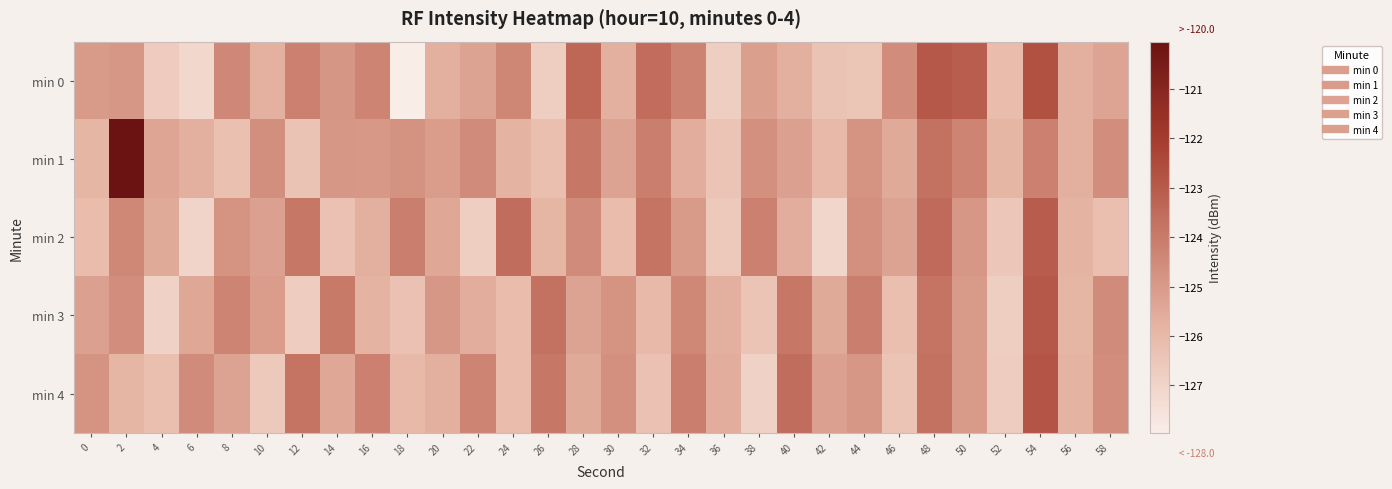

What is the smallest value displayed?

-128.0